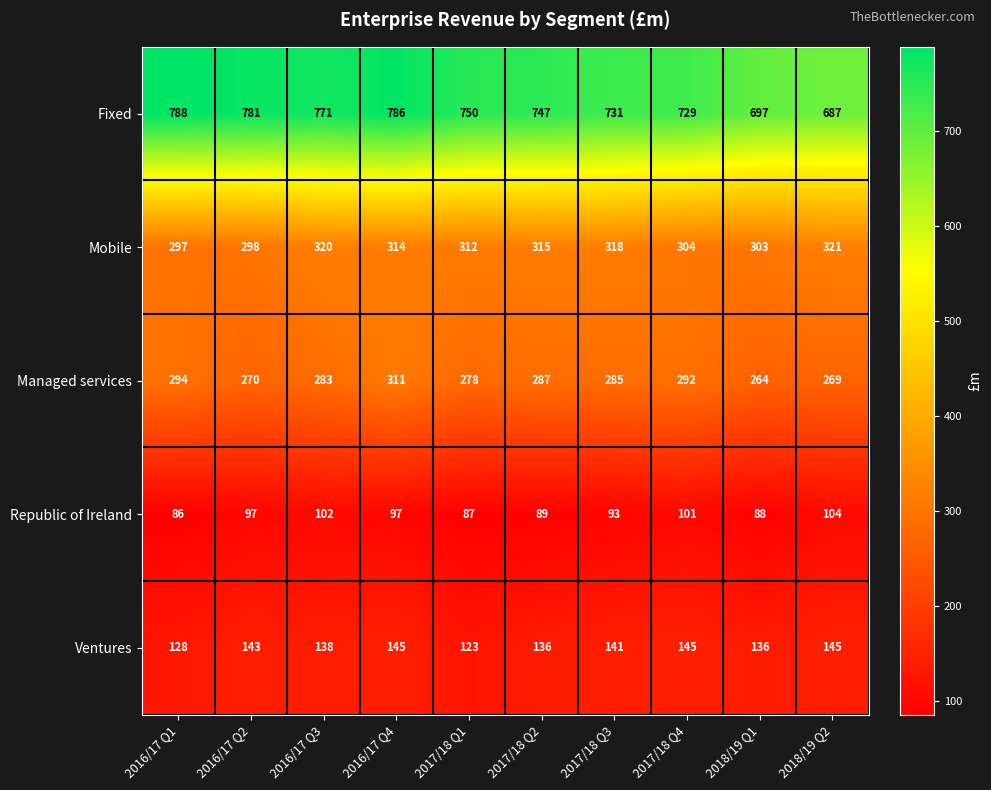

What is the difference between the highest and lowest values at 2016/17 Q3?

669